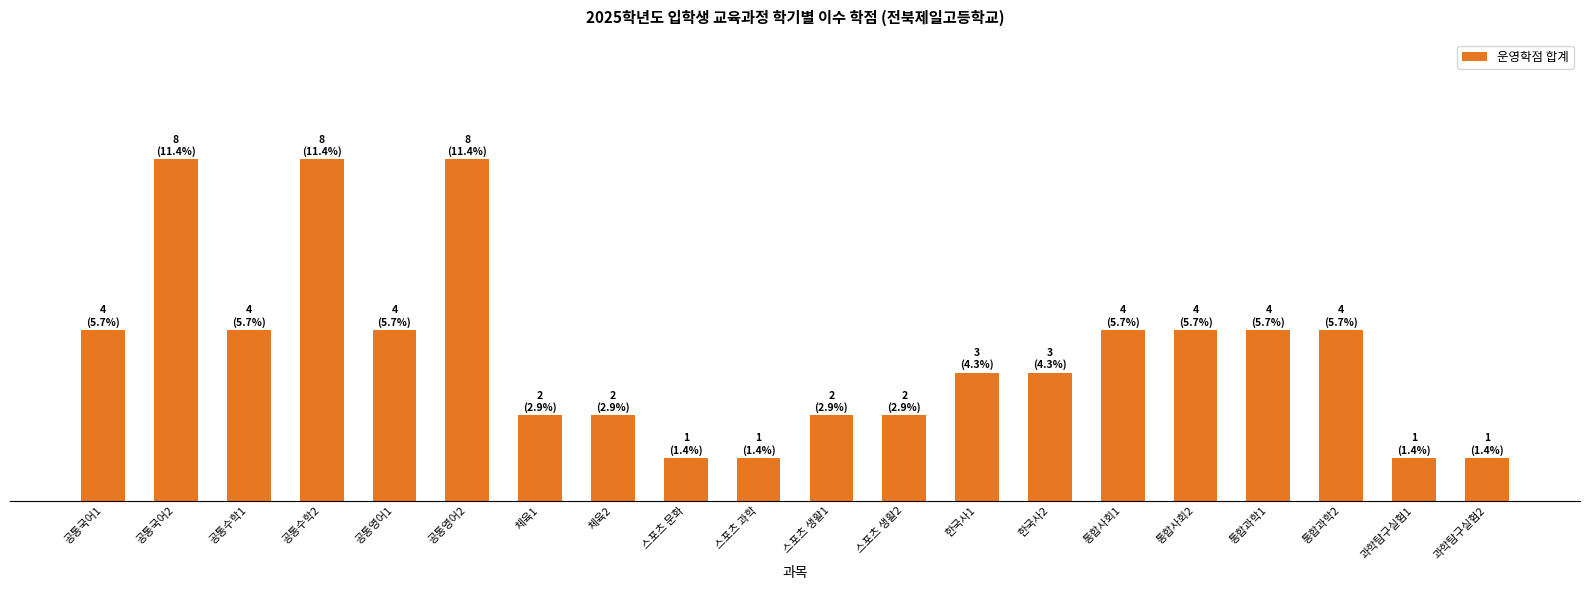

Are the bars horizontal?

No